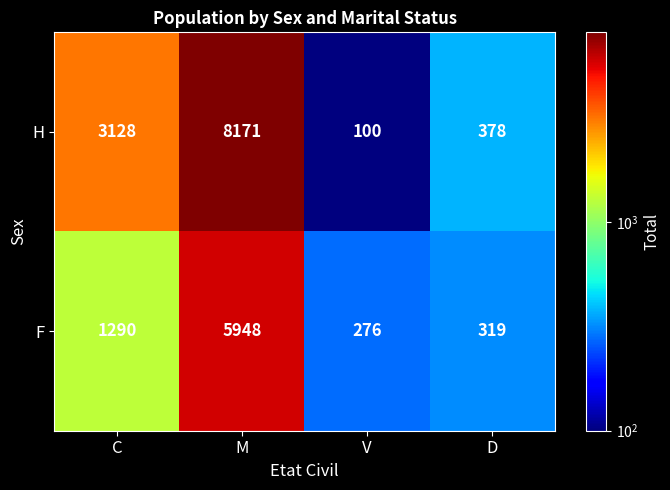

The H series shows 3128 at C. True or false?

True